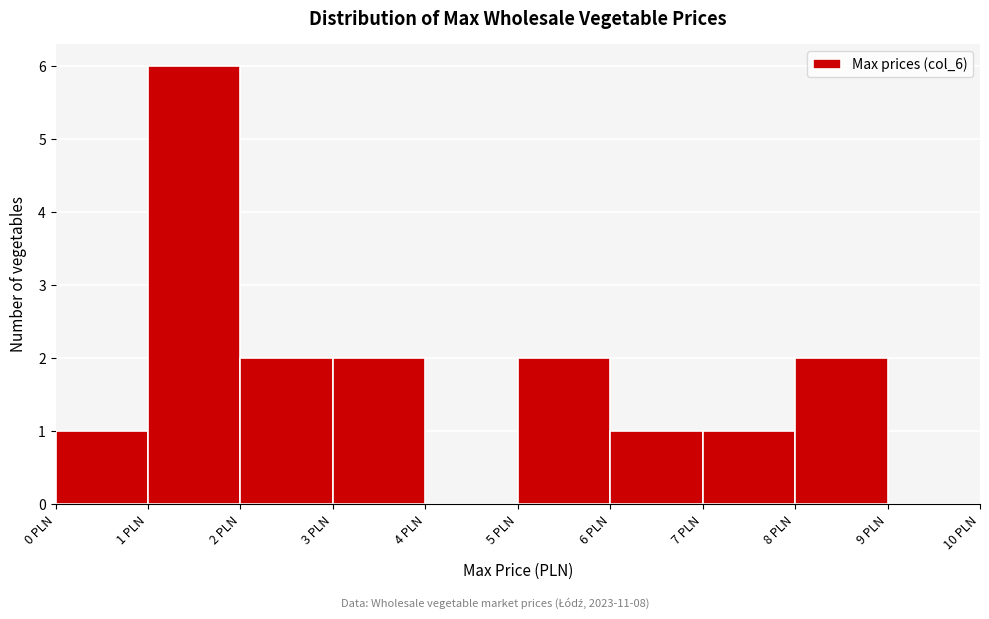

Reading left to right, list every bar in this chart as the range it spans on the x-axis followed by its height. The values are not printed on the chart, so give them approximately, as read against the axis.

0 to 1: 1
1 to 2: 6
2 to 3: 2
3 to 4: 2
4 to 5: 0
5 to 6: 2
6 to 7: 1
7 to 8: 1
8 to 9: 2
9 to 10: 0